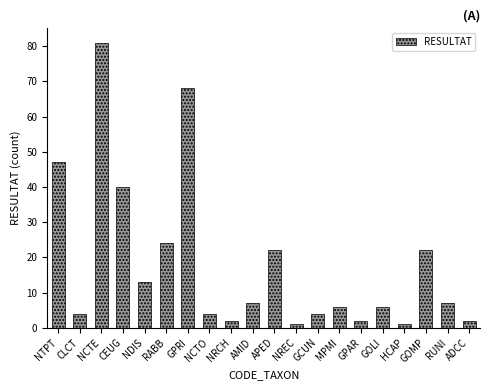

What is the difference between the second highest and minimum values?

67